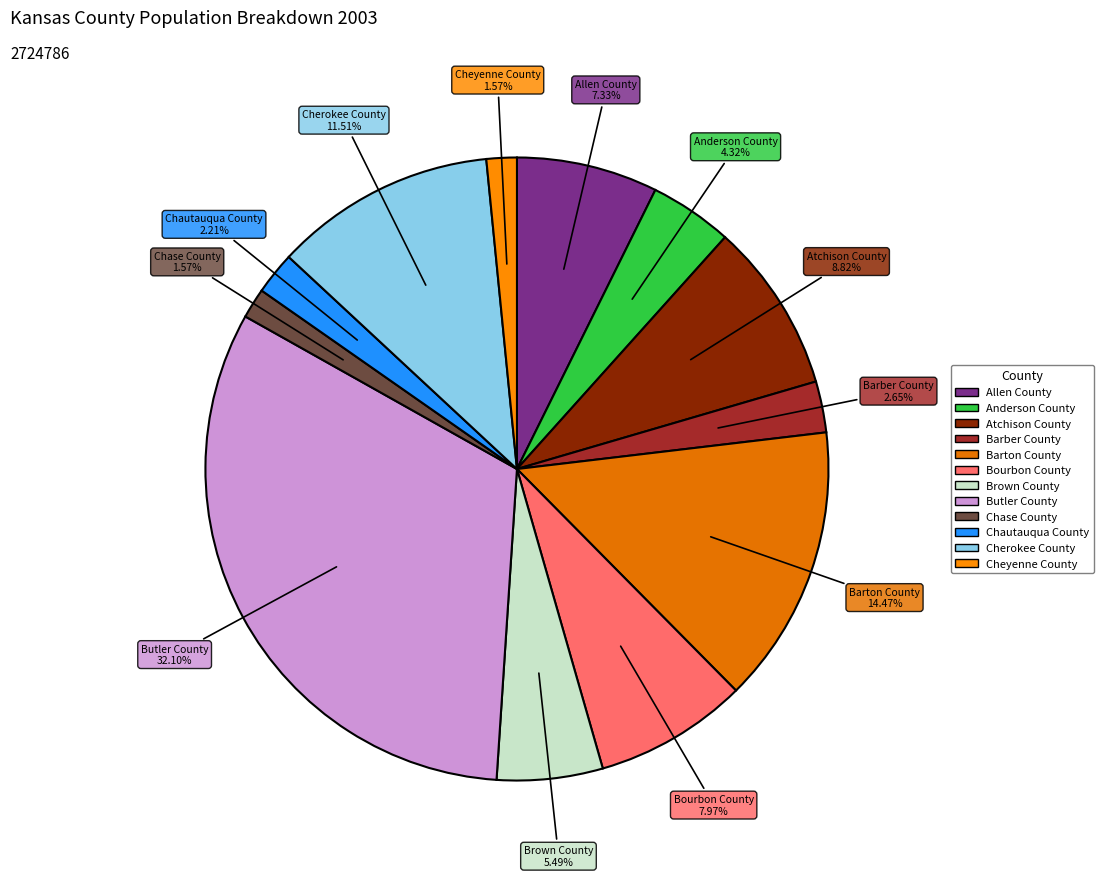

What is the largest slice in the pie chart?

Butler County